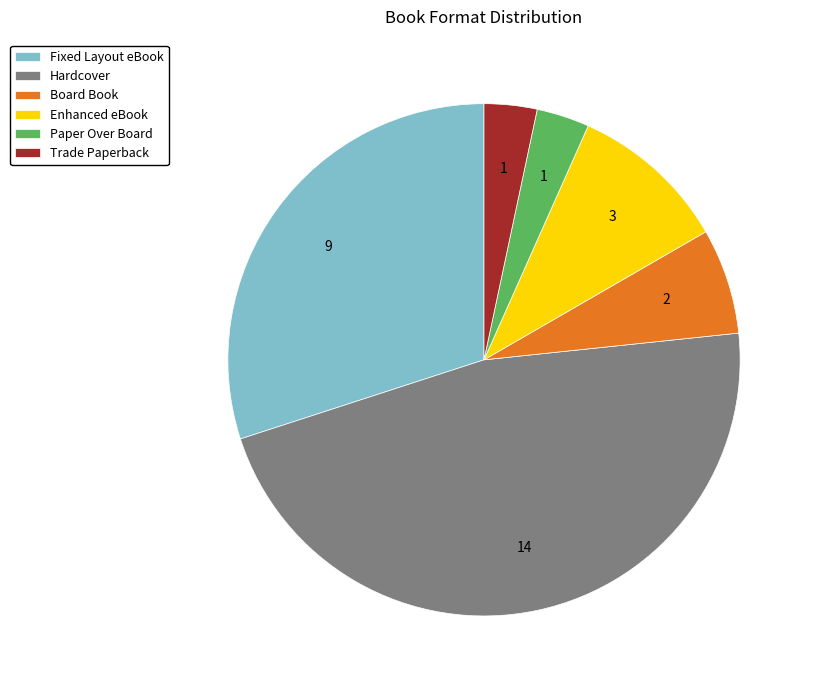

Does Hardcover account for over 50% of the chart?

No